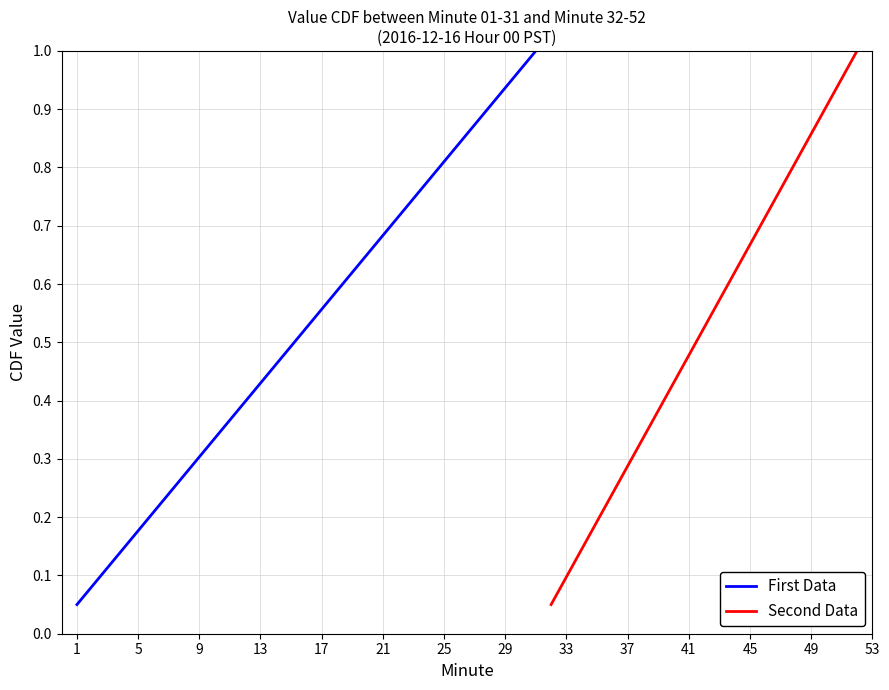

Count the number of data series in this chart.

2